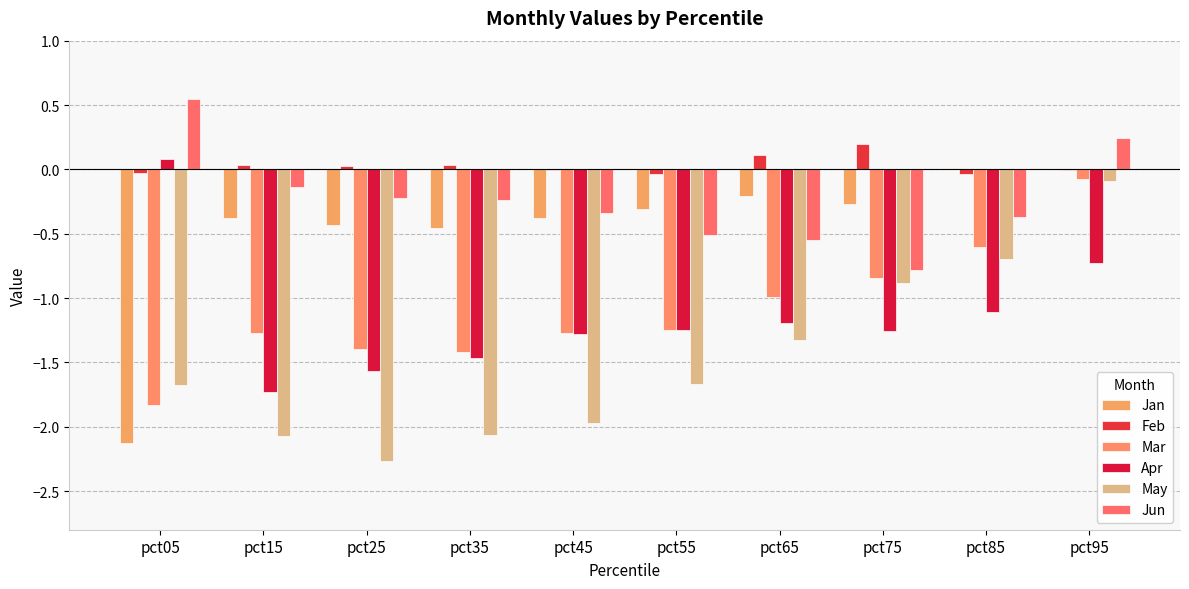

How many groups of bars are there?

10